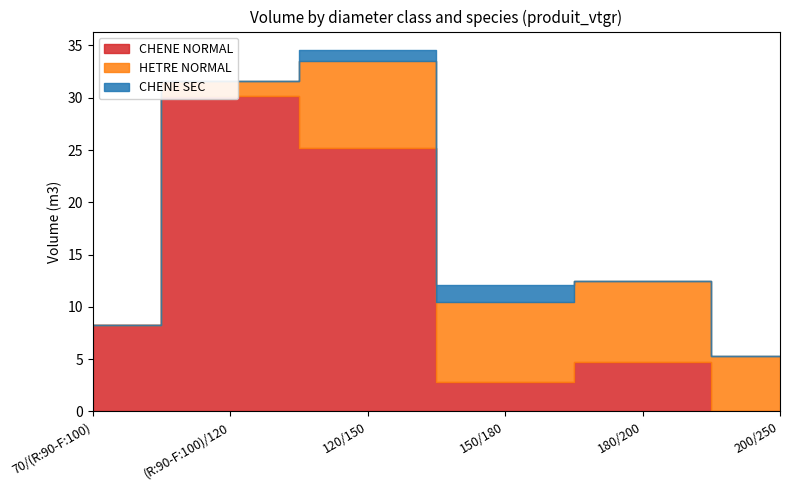

What is the sum of all CHENE NORMAL values?

71.3